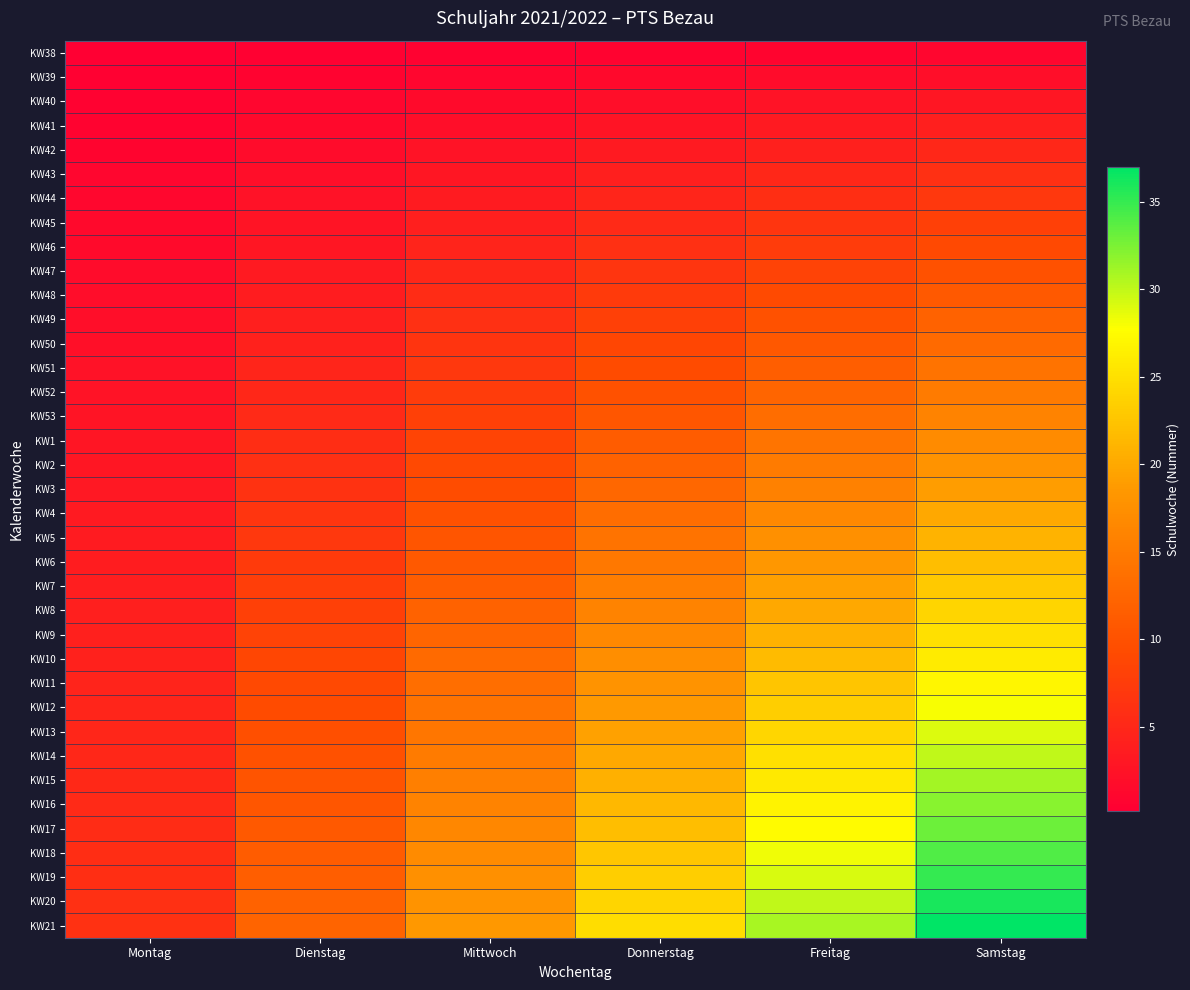

Reading left to right, list all the values displayed in this chart.

KW38: Montag=0.2	Dienstag=0.3	Mittwoch=0.5	Donnerstag=0.7	Freitag=0.8	Samstag=1.0
KW39: Montag=0.3	Dienstag=0.7	Mittwoch=1.0	Donnerstag=1.3	Freitag=1.7	Samstag=2.0
KW40: Montag=0.5	Dienstag=1.0	Mittwoch=1.5	Donnerstag=2.0	Freitag=2.5	Samstag=3.0
KW41: Montag=0.7	Dienstag=1.3	Mittwoch=2.0	Donnerstag=2.7	Freitag=3.3	Samstag=4.0
KW42: Montag=0.8	Dienstag=1.7	Mittwoch=2.5	Donnerstag=3.3	Freitag=4.2	Samstag=5.0
KW43: Montag=1.0	Dienstag=2.0	Mittwoch=3.0	Donnerstag=4.0	Freitag=5.0	Samstag=6.0
KW44: Montag=1.2	Dienstag=2.3	Mittwoch=3.5	Donnerstag=4.7	Freitag=5.8	Samstag=7.0
KW45: Montag=1.3	Dienstag=2.7	Mittwoch=4.0	Donnerstag=5.3	Freitag=6.7	Samstag=8.0
KW46: Montag=1.5	Dienstag=3.0	Mittwoch=4.5	Donnerstag=6.0	Freitag=7.5	Samstag=9.0
KW47: Montag=1.7	Dienstag=3.3	Mittwoch=5.0	Donnerstag=6.7	Freitag=8.3	Samstag=10.0
KW48: Montag=1.8	Dienstag=3.7	Mittwoch=5.5	Donnerstag=7.3	Freitag=9.2	Samstag=11.0
KW49: Montag=2.0	Dienstag=4.0	Mittwoch=6.0	Donnerstag=8.0	Freitag=10.0	Samstag=12.0
KW50: Montag=2.2	Dienstag=4.3	Mittwoch=6.5	Donnerstag=8.7	Freitag=10.8	Samstag=13.0
KW51: Montag=2.3	Dienstag=4.7	Mittwoch=7.0	Donnerstag=9.3	Freitag=11.7	Samstag=14.0
KW52: Montag=2.5	Dienstag=5.0	Mittwoch=7.5	Donnerstag=10.0	Freitag=12.5	Samstag=15.0
KW53: Montag=2.7	Dienstag=5.3	Mittwoch=8.0	Donnerstag=10.7	Freitag=13.3	Samstag=16.0
KW1: Montag=2.8	Dienstag=5.7	Mittwoch=8.5	Donnerstag=11.3	Freitag=14.2	Samstag=17.0
KW2: Montag=3.0	Dienstag=6.0	Mittwoch=9.0	Donnerstag=12.0	Freitag=15.0	Samstag=18.0
KW3: Montag=3.2	Dienstag=6.3	Mittwoch=9.5	Donnerstag=12.7	Freitag=15.8	Samstag=19.0
KW4: Montag=3.3	Dienstag=6.7	Mittwoch=10.0	Donnerstag=13.3	Freitag=16.7	Samstag=20.0
KW5: Montag=3.5	Dienstag=7.0	Mittwoch=10.5	Donnerstag=14.0	Freitag=17.5	Samstag=21.0
KW6: Montag=3.7	Dienstag=7.3	Mittwoch=11.0	Donnerstag=14.7	Freitag=18.3	Samstag=22.0
KW7: Montag=3.8	Dienstag=7.7	Mittwoch=11.5	Donnerstag=15.3	Freitag=19.2	Samstag=23.0
KW8: Montag=4.0	Dienstag=8.0	Mittwoch=12.0	Donnerstag=16.0	Freitag=20.0	Samstag=24.0
KW9: Montag=4.2	Dienstag=8.3	Mittwoch=12.5	Donnerstag=16.7	Freitag=20.8	Samstag=25.0
KW10: Montag=4.3	Dienstag=8.7	Mittwoch=13.0	Donnerstag=17.3	Freitag=21.7	Samstag=26.0
KW11: Montag=4.5	Dienstag=9.0	Mittwoch=13.5	Donnerstag=18.0	Freitag=22.5	Samstag=27.0
KW12: Montag=4.7	Dienstag=9.3	Mittwoch=14.0	Donnerstag=18.7	Freitag=23.3	Samstag=28.0
KW13: Montag=4.8	Dienstag=9.7	Mittwoch=14.5	Donnerstag=19.3	Freitag=24.2	Samstag=29.0
KW14: Montag=5.0	Dienstag=10.0	Mittwoch=15.0	Donnerstag=20.0	Freitag=25.0	Samstag=30.0
KW15: Montag=5.2	Dienstag=10.3	Mittwoch=15.5	Donnerstag=20.7	Freitag=25.8	Samstag=31.0
KW16: Montag=5.3	Dienstag=10.7	Mittwoch=16.0	Donnerstag=21.3	Freitag=26.7	Samstag=32.0
KW17: Montag=5.5	Dienstag=11.0	Mittwoch=16.5	Donnerstag=22.0	Freitag=27.5	Samstag=33.0
KW18: Montag=5.7	Dienstag=11.3	Mittwoch=17.0	Donnerstag=22.7	Freitag=28.3	Samstag=34.0
KW19: Montag=5.8	Dienstag=11.7	Mittwoch=17.5	Donnerstag=23.3	Freitag=29.2	Samstag=35.0
KW20: Montag=6.0	Dienstag=12.0	Mittwoch=18.0	Donnerstag=24.0	Freitag=30.0	Samstag=36.0
KW21: Montag=6.2	Dienstag=12.3	Mittwoch=18.5	Donnerstag=24.7	Freitag=30.8	Samstag=37.0